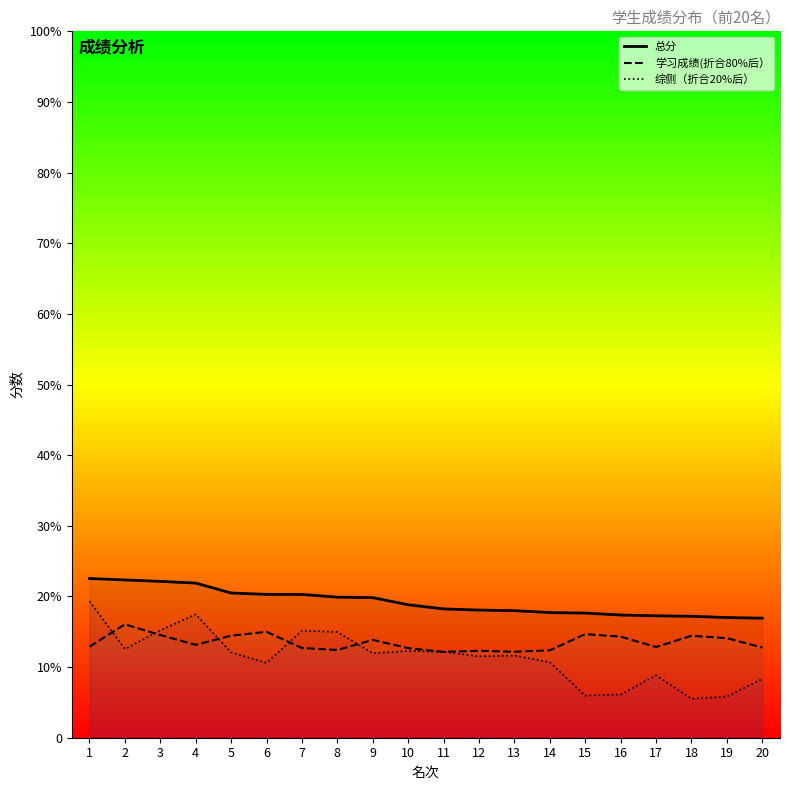

After their last crossing, which series has the higher values: 综侧（折合20%后） or 学习成绩(折合80%后）?

学习成绩(折合80%后）